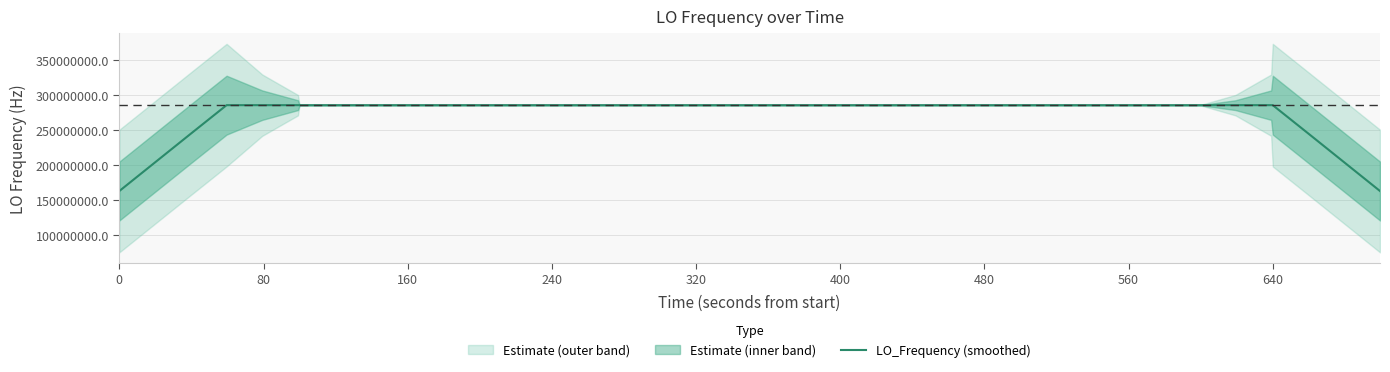

True or false: the data has more than 1 interior local peaks.

True